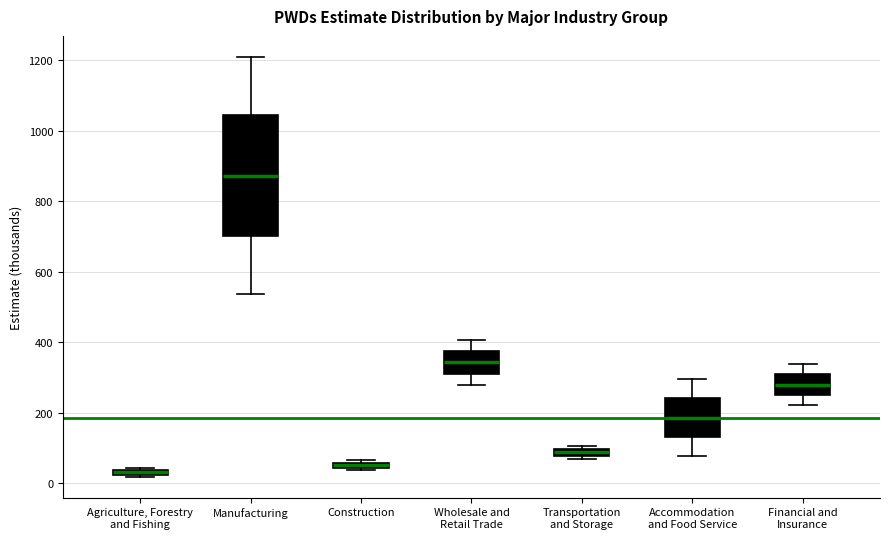

Where does the median line of the box for Accommodation and Food Service sit on the y-axis? The values are not printed on the chart, so give them approximately, as read against the axis.

180